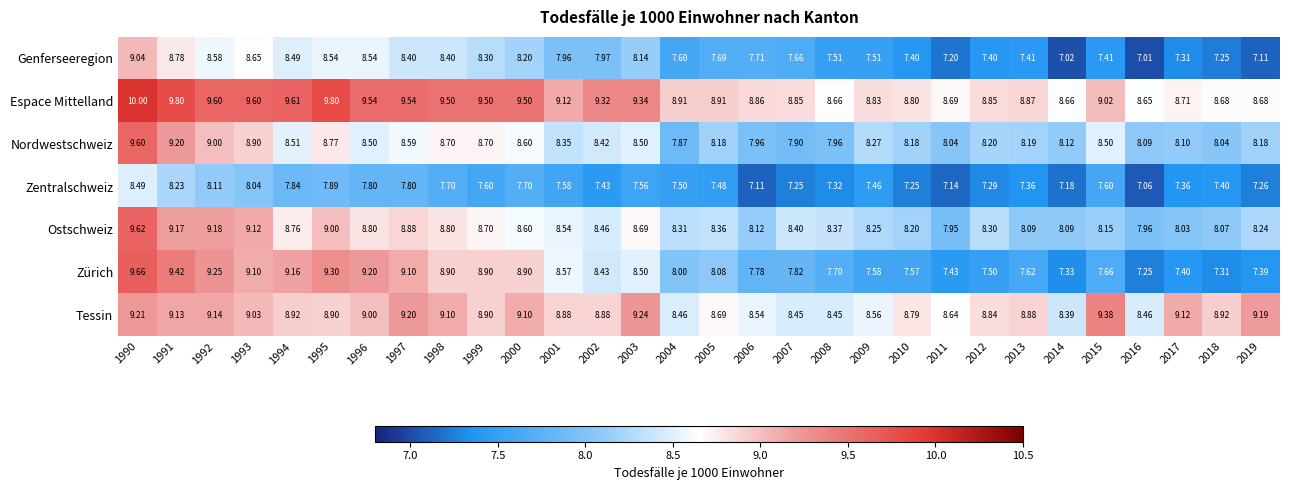

Which series has the widest spread of values?

Zürich